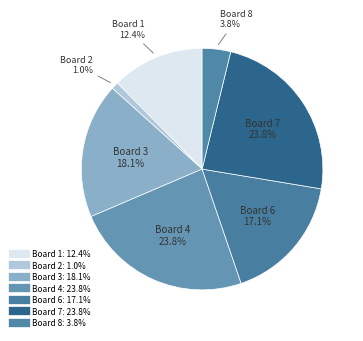

How many segments does this pie chart have?

7